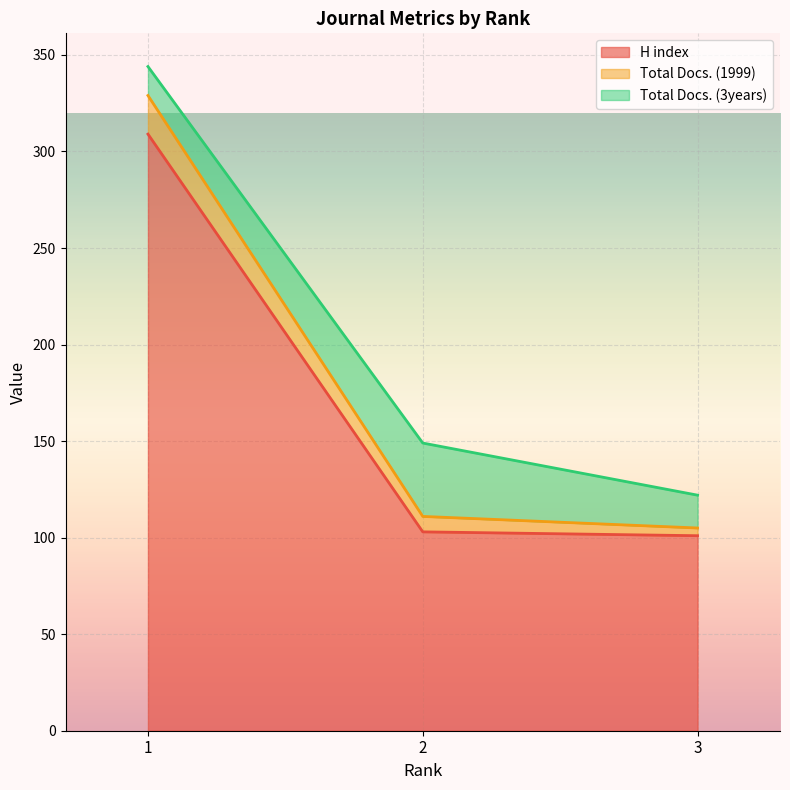

What is the highest value of the H index series?

309